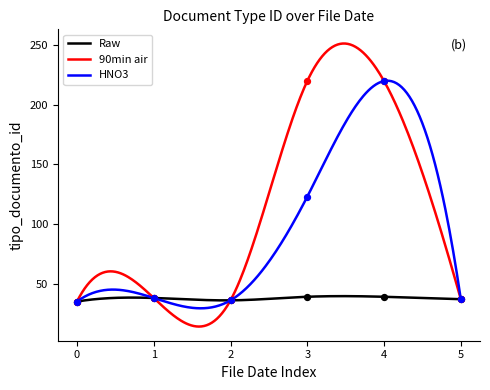

Which series reaches the minimum Y coordinate?

Raw